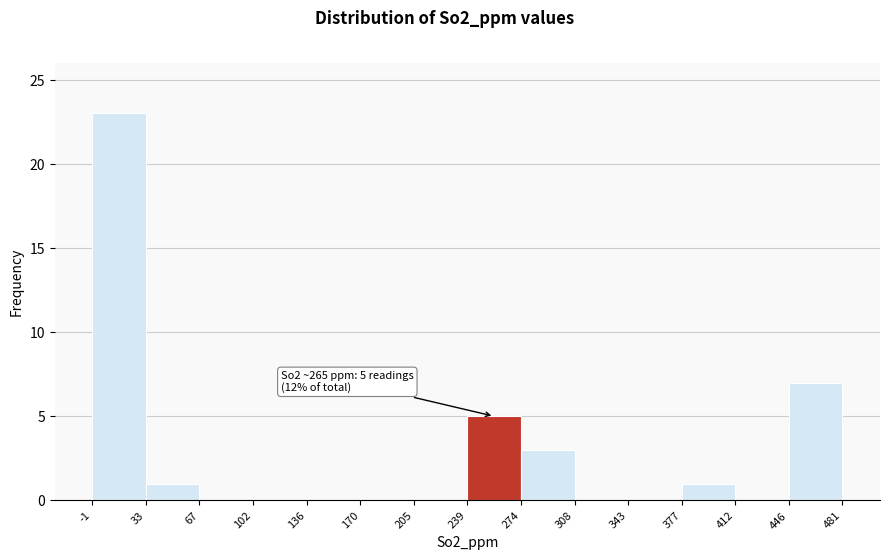

Over which range of the x-axis is the bar tallest?

-1 to 33